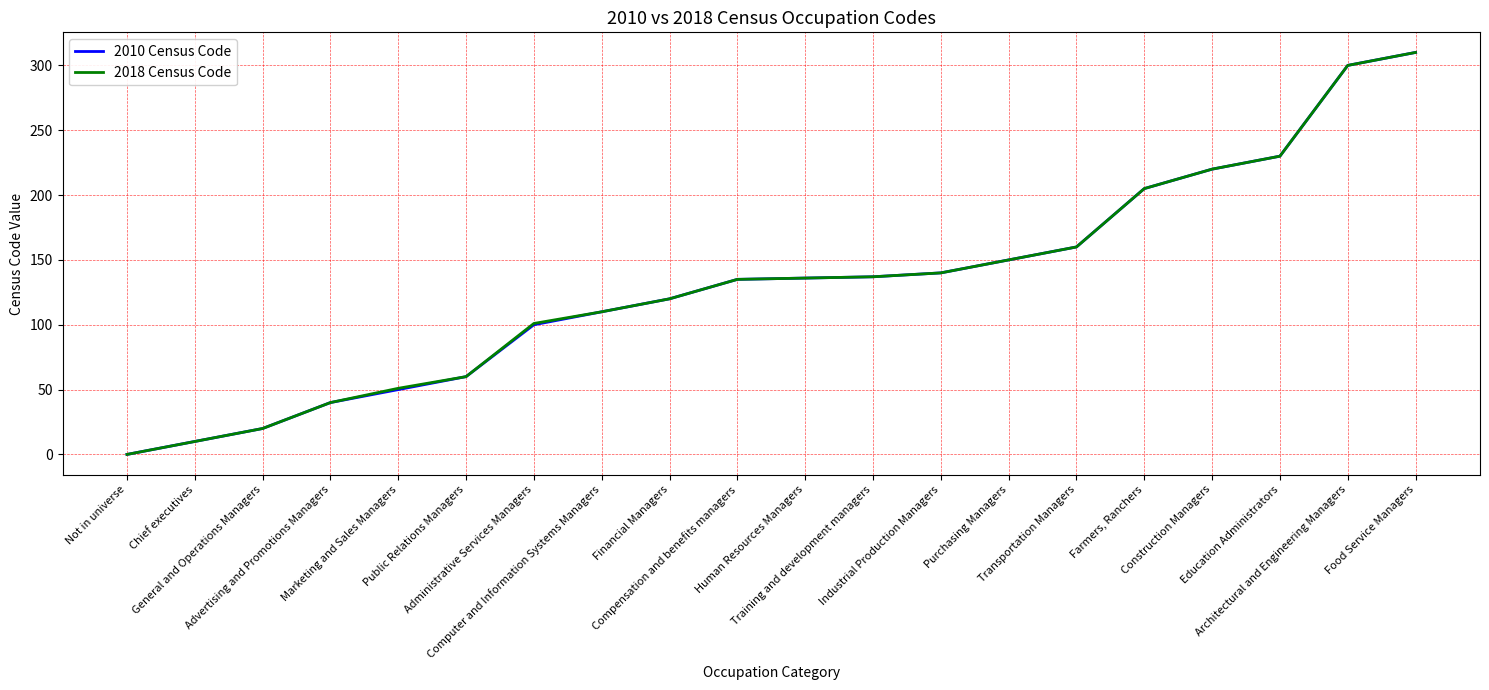

What is the label of the 17th point from the left?

Construction Managers